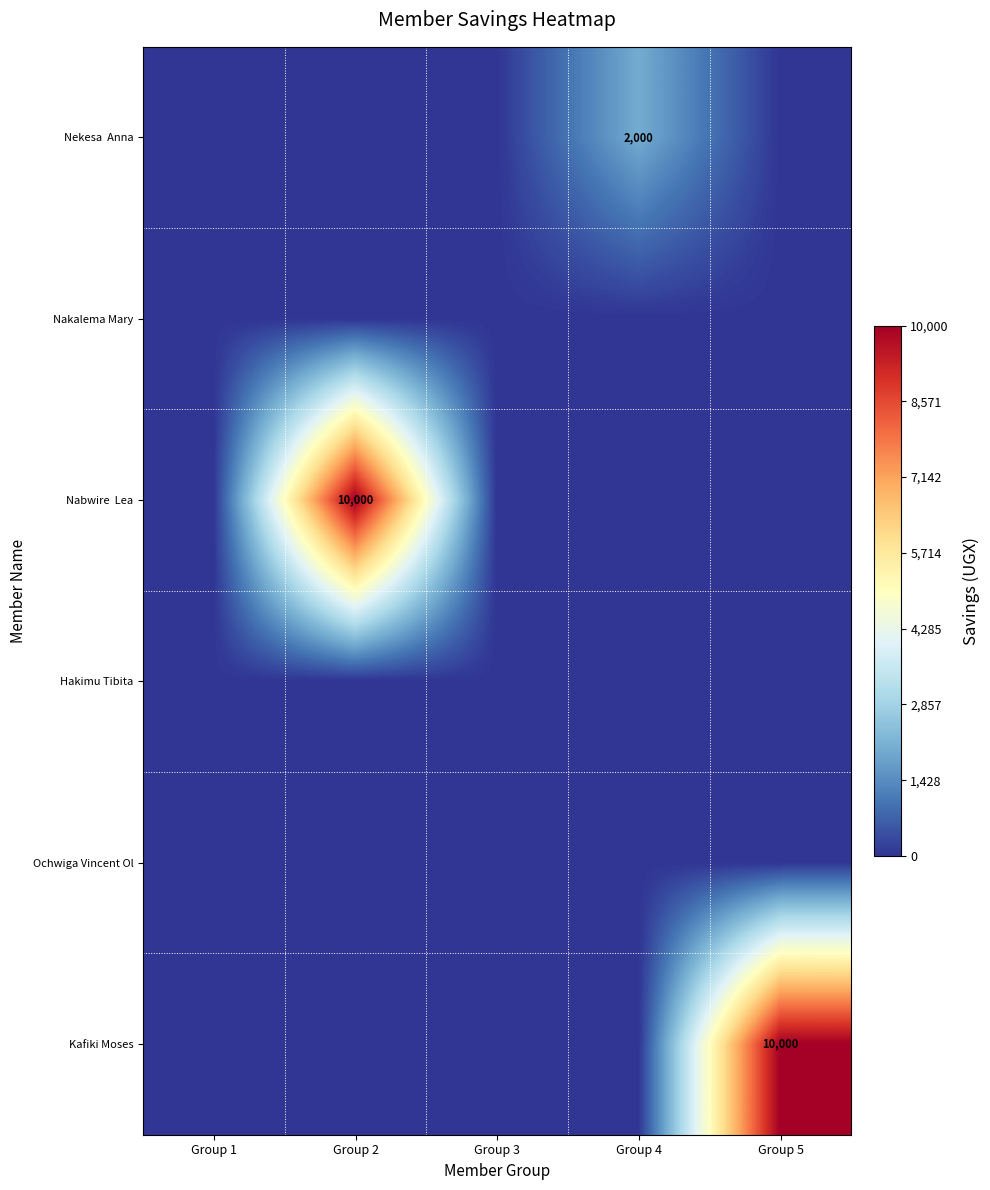

Between Group 1 and Group 4, which series saw the biggest shift?

Nekesa Anna